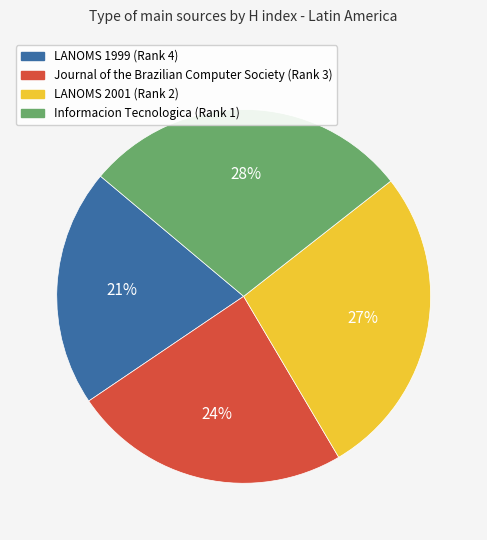

Is there any slice that represents more than half of the pie?

No